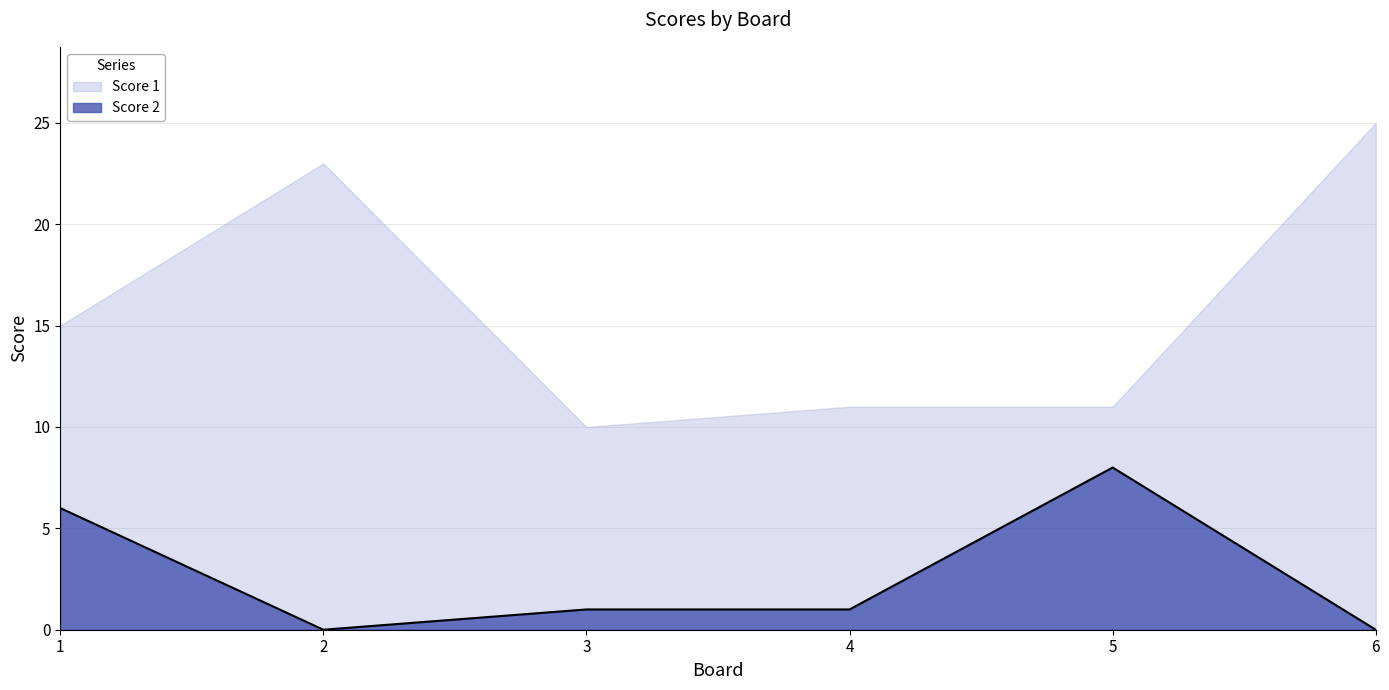

Which category has the highest value across all series?

6